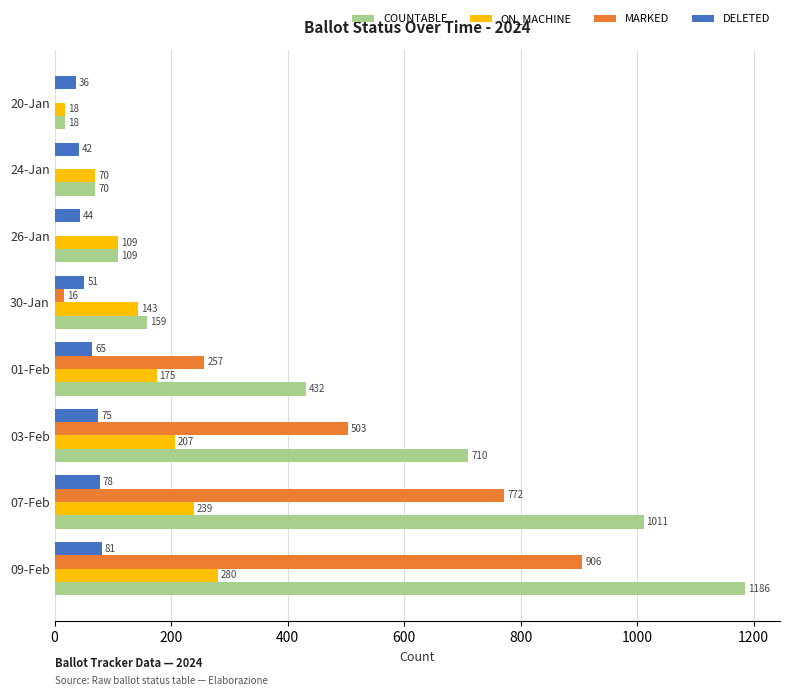

What is the sum of all ON_MACHINE values?

1241